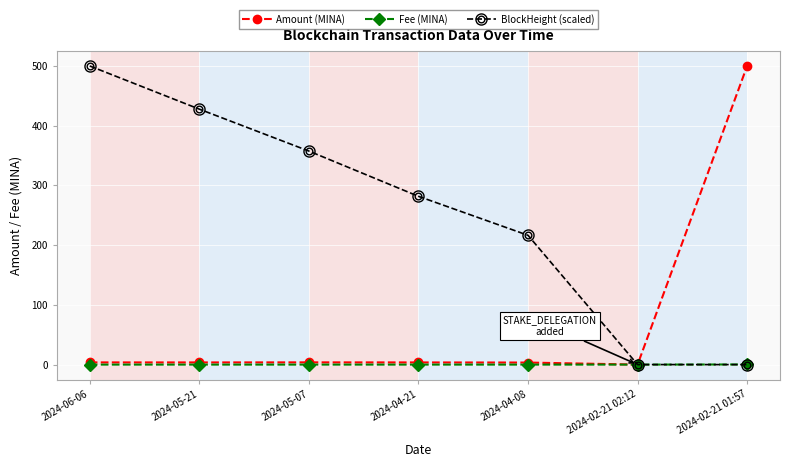

True or false: Amount (MINA) has a value of 3.4 at 2024-04-08.

True